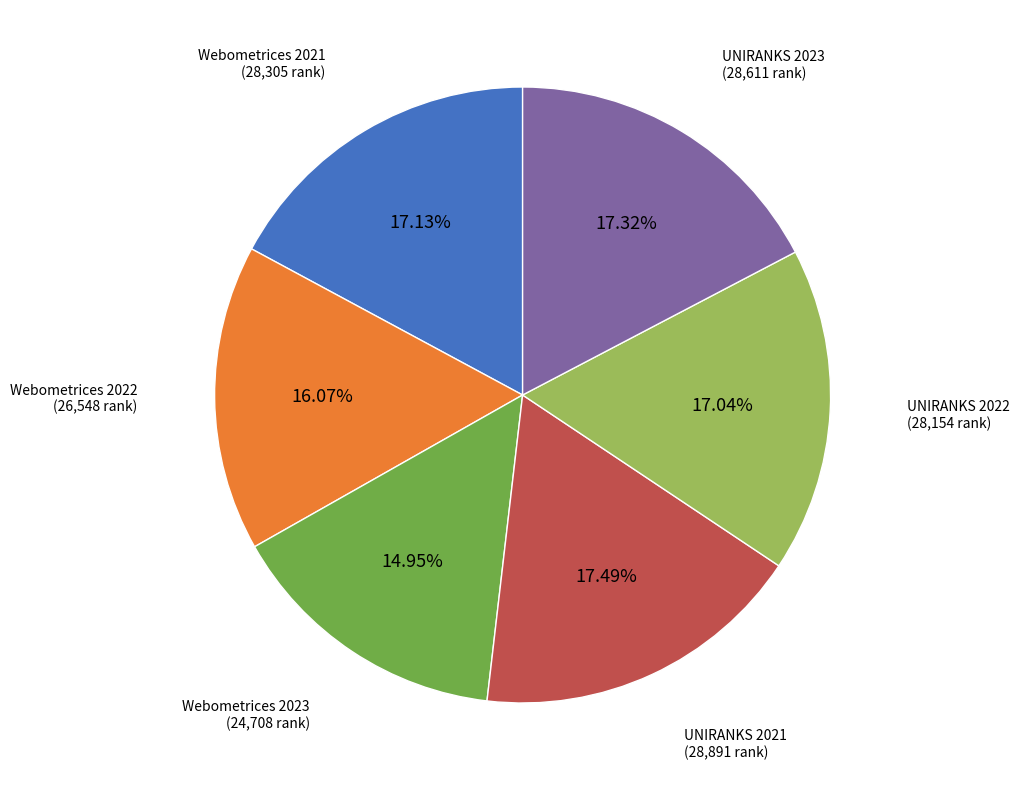

Does any single category account for the majority?

No